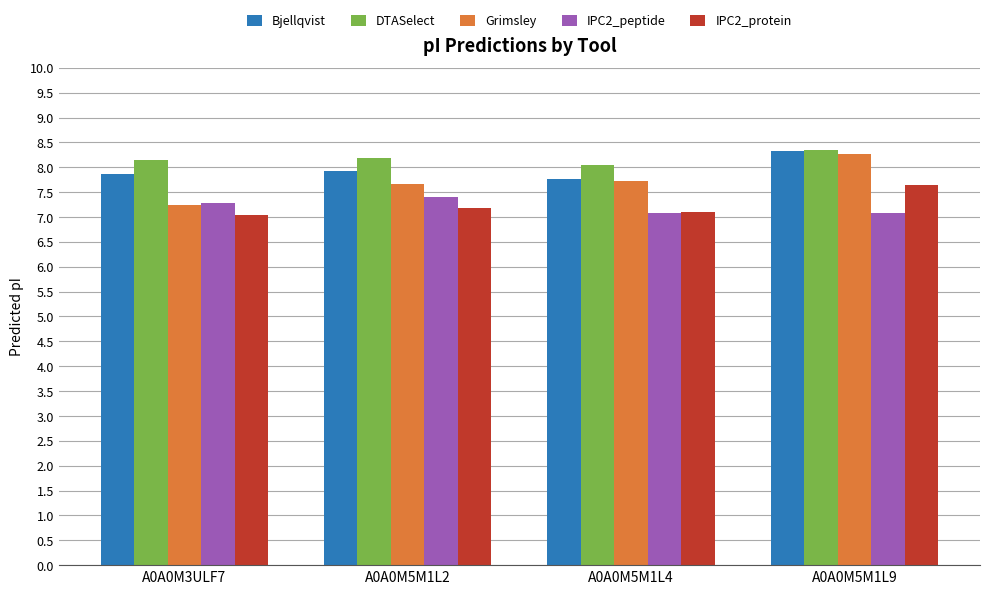

Reading right to left, extract all data points from this chart.

Bjellqvist: A0A0M5M1L9=8.3	A0A0M5M1L4=7.8	A0A0M5M1L2=7.9	A0A0M3ULF7=7.9
DTASelect: A0A0M5M1L9=8.3	A0A0M5M1L4=8.1	A0A0M5M1L2=8.2	A0A0M3ULF7=8.1
Grimsley: A0A0M5M1L9=8.3	A0A0M5M1L4=7.7	A0A0M5M1L2=7.7	A0A0M3ULF7=7.2
IPC2_peptide: A0A0M5M1L9=7.1	A0A0M5M1L4=7.1	A0A0M5M1L2=7.4	A0A0M3ULF7=7.3
IPC2_protein: A0A0M5M1L9=7.6	A0A0M5M1L4=7.1	A0A0M5M1L2=7.2	A0A0M3ULF7=7.0